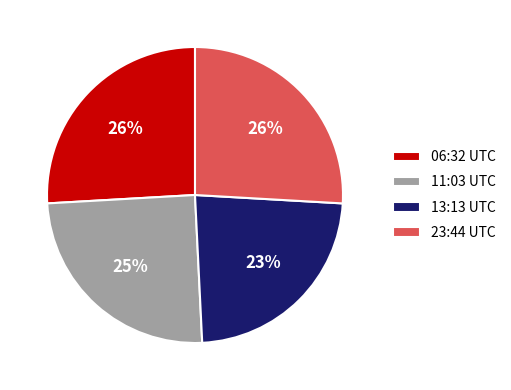

How many slices are in this pie chart?

4